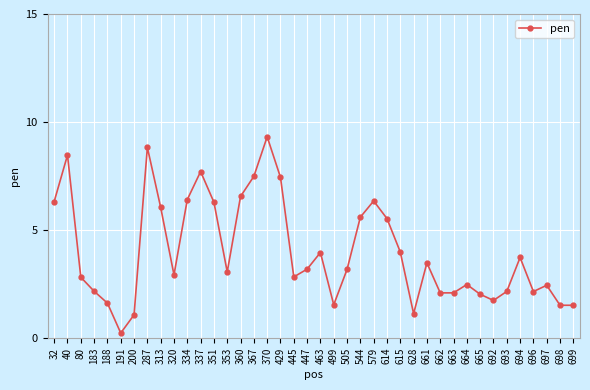

What is the value of the 32nd point from the left?

2.5